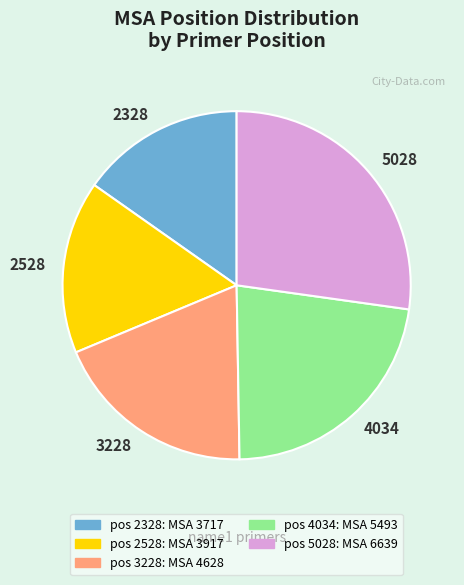

Do 2528 and 4034 together represent more than half of the pie?

No